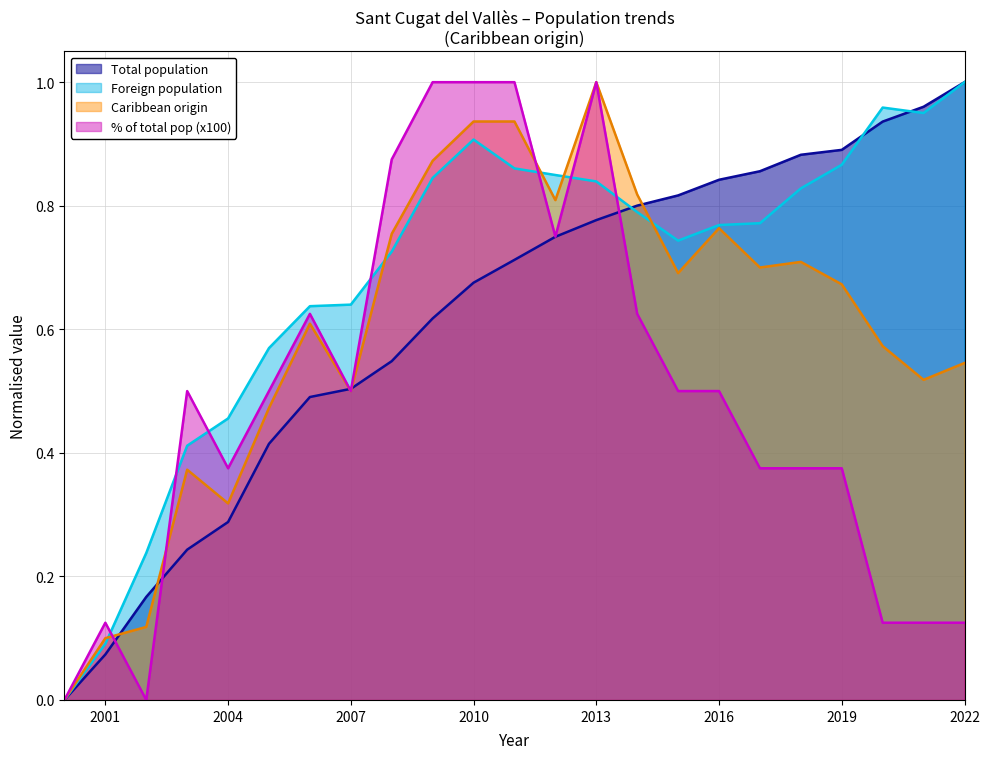

Reading left to right, extract all data points from this chart.

Total population: 0.0	0.1	0.2	0.2	0.3	0.4	0.5	0.5	0.5	0.6	0.7	0.7	0.7	0.8	0.8	0.8	0.8	0.9	0.9	0.9	0.9	1.0	1.0
Foreign population: 0.0	0.1	0.2	0.4	0.5	0.6	0.6	0.6	0.7	0.8	0.9	0.9	0.8	0.8	0.8	0.7	0.8	0.8	0.8	0.9	1.0	1.0	1.0
Caribbean origin: 0.0	0.1	0.1	0.4	0.3	0.5	0.6	0.5	0.8	0.9	0.9	0.9	0.8	1.0	0.8	0.7	0.8	0.7	0.7	0.7	0.6	0.5	0.5
% of total pop (x100): 0.0	0.1	0.0	0.5	0.4	0.5	0.6	0.5	0.9	1.0	1.0	1.0	0.7	1.0	0.6	0.5	0.5	0.4	0.4	0.4	0.1	0.1	0.1